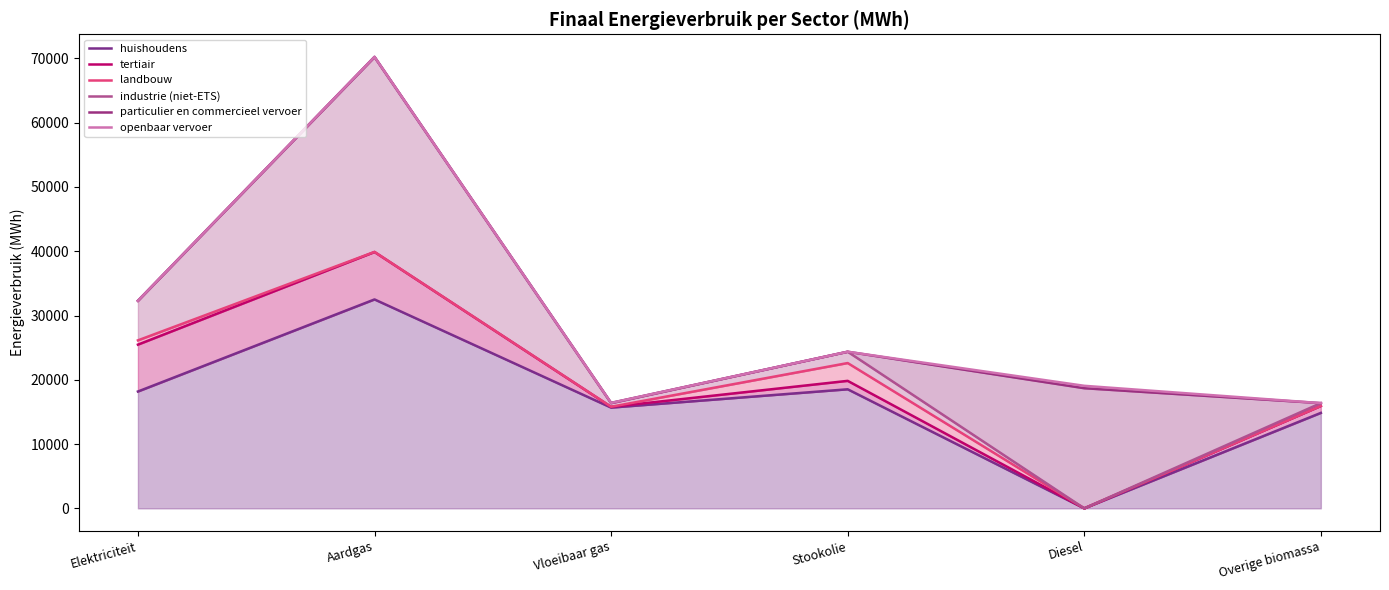

Does the chart display data point markers on the line(s)?

No